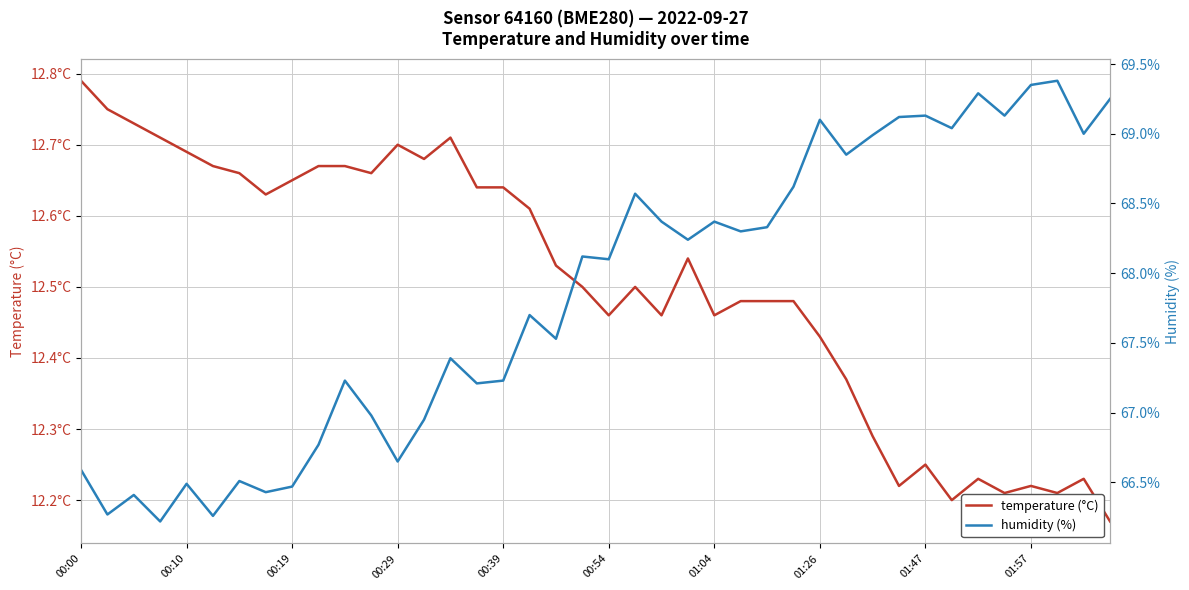

How many interior local valleys does the humidity (%) series have?

14